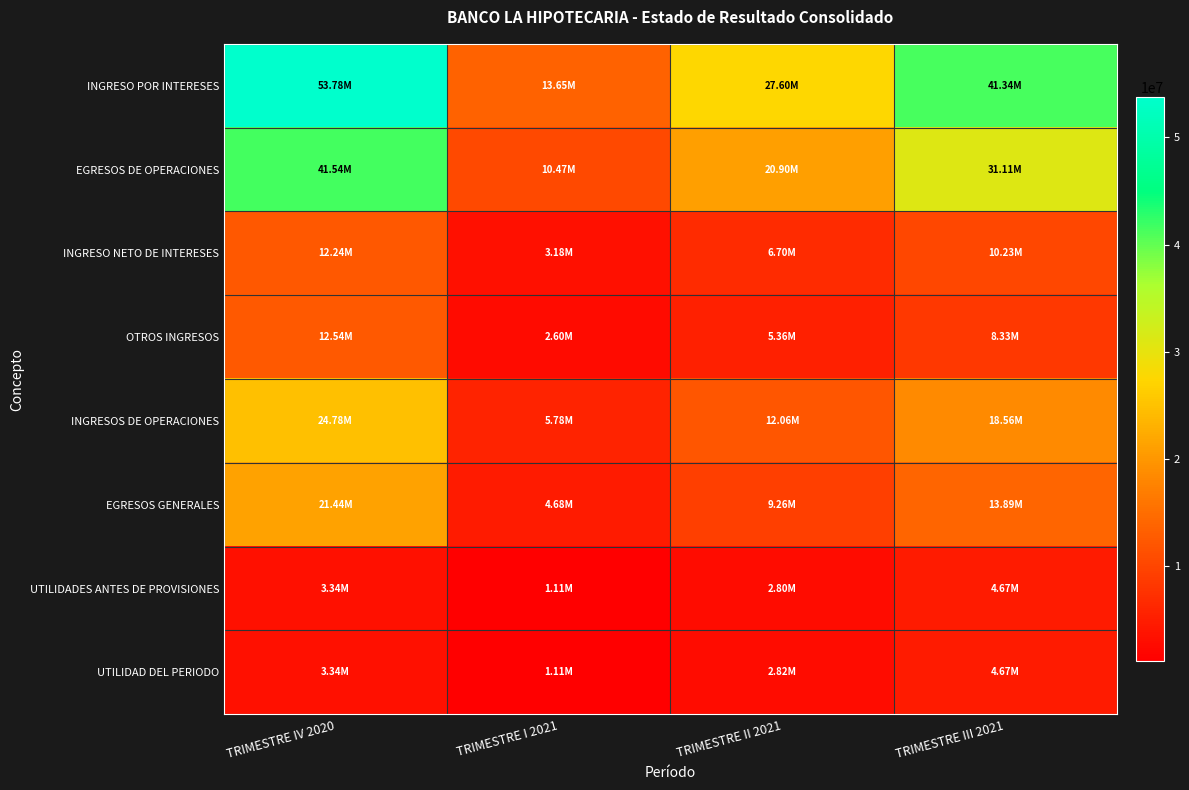

At which category is the sum across all series the highest?

TRIMESTRE IV 2020